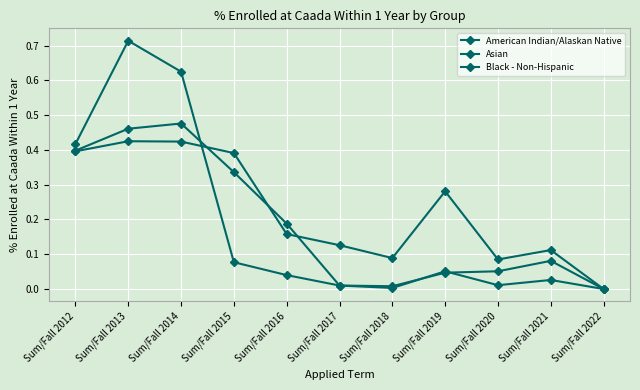

Which series ends up on top after the final intersection of American Indian/Alaskan Native and Asian?

Asian